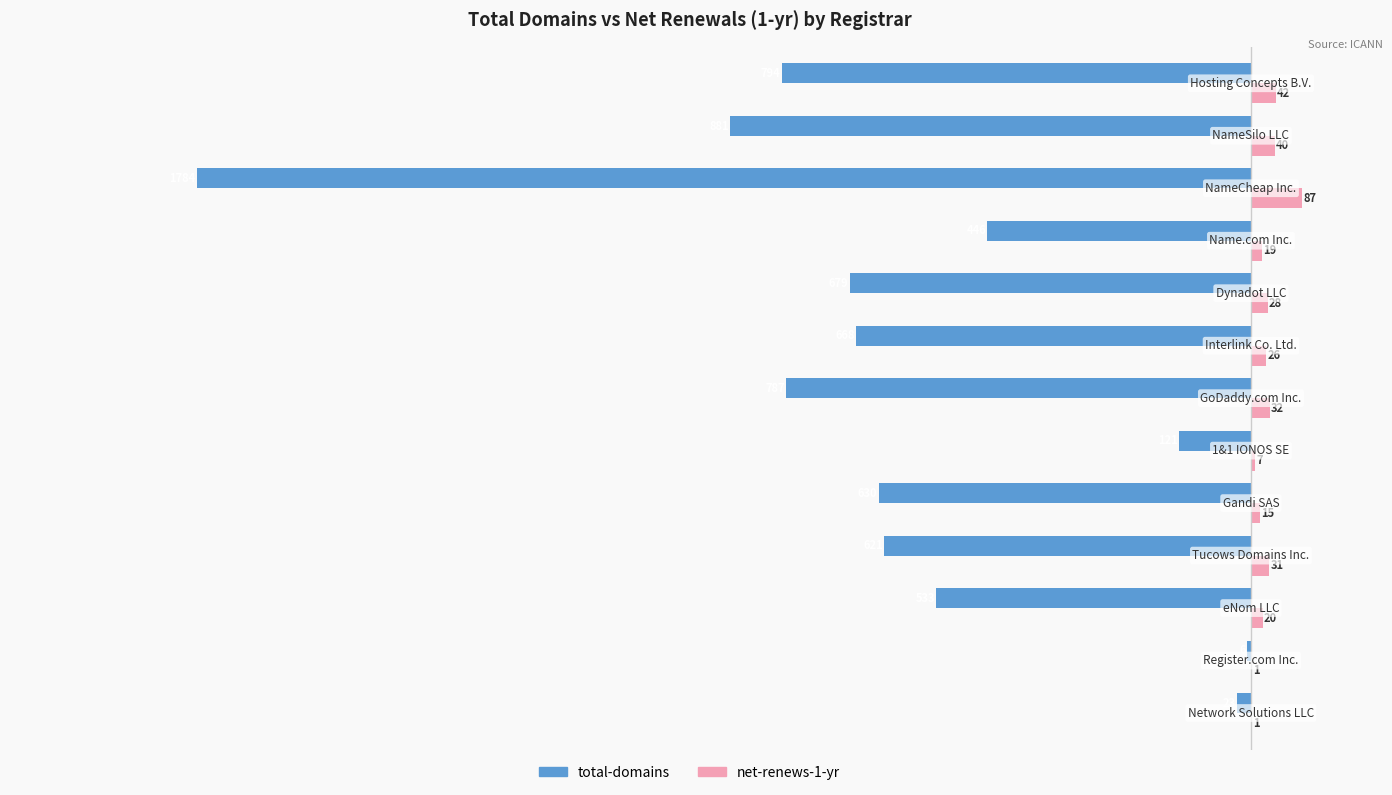

What is the sum of all net-renews-1-yr values?

349